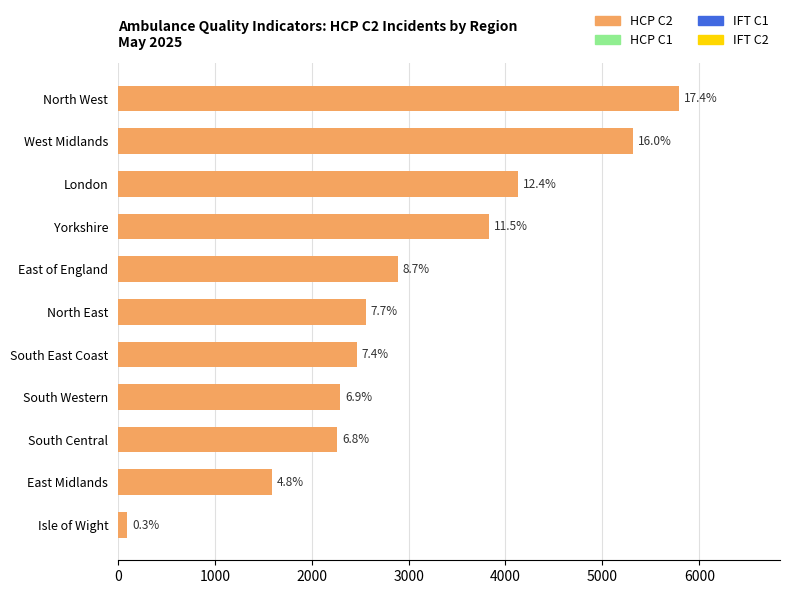

How many bars are there in total?

11